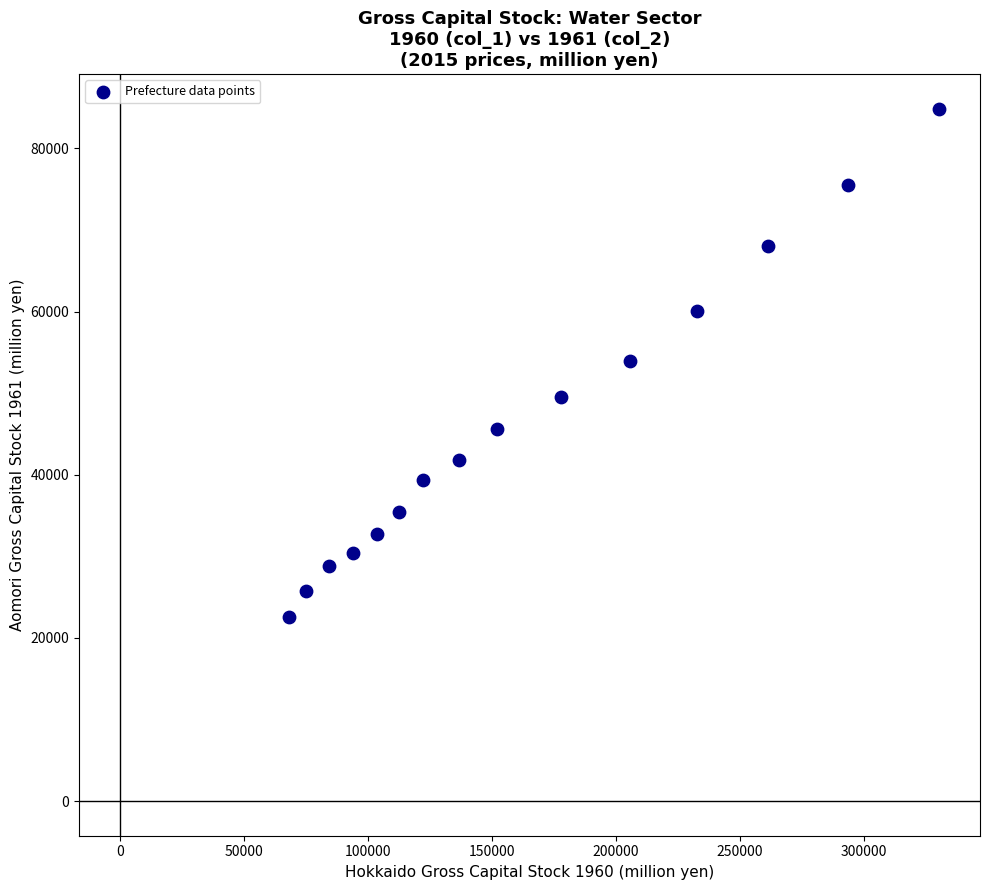

What is the range of X values (max minus min)?

262205